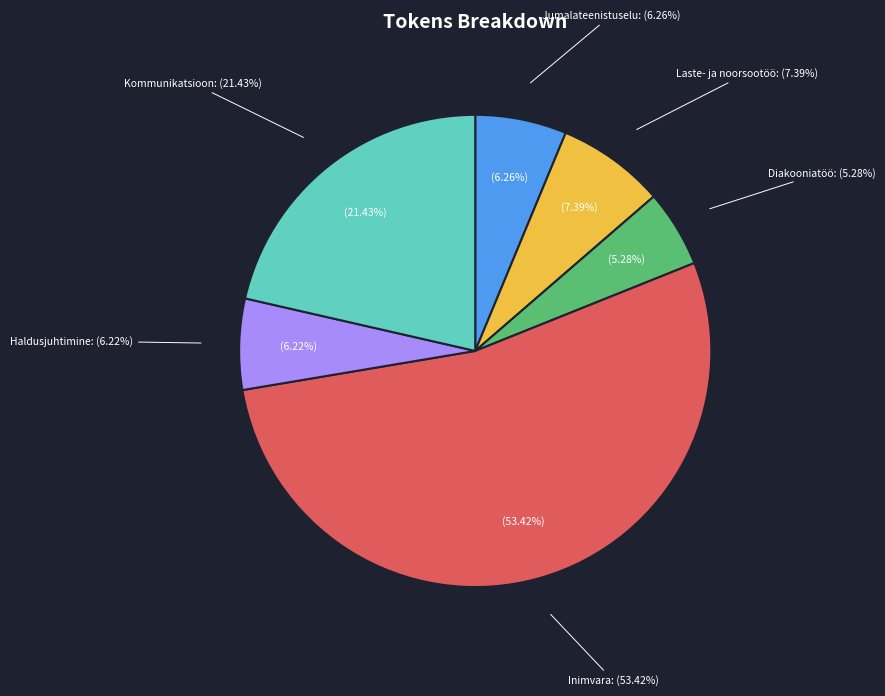

How many slices are in this pie chart?

6